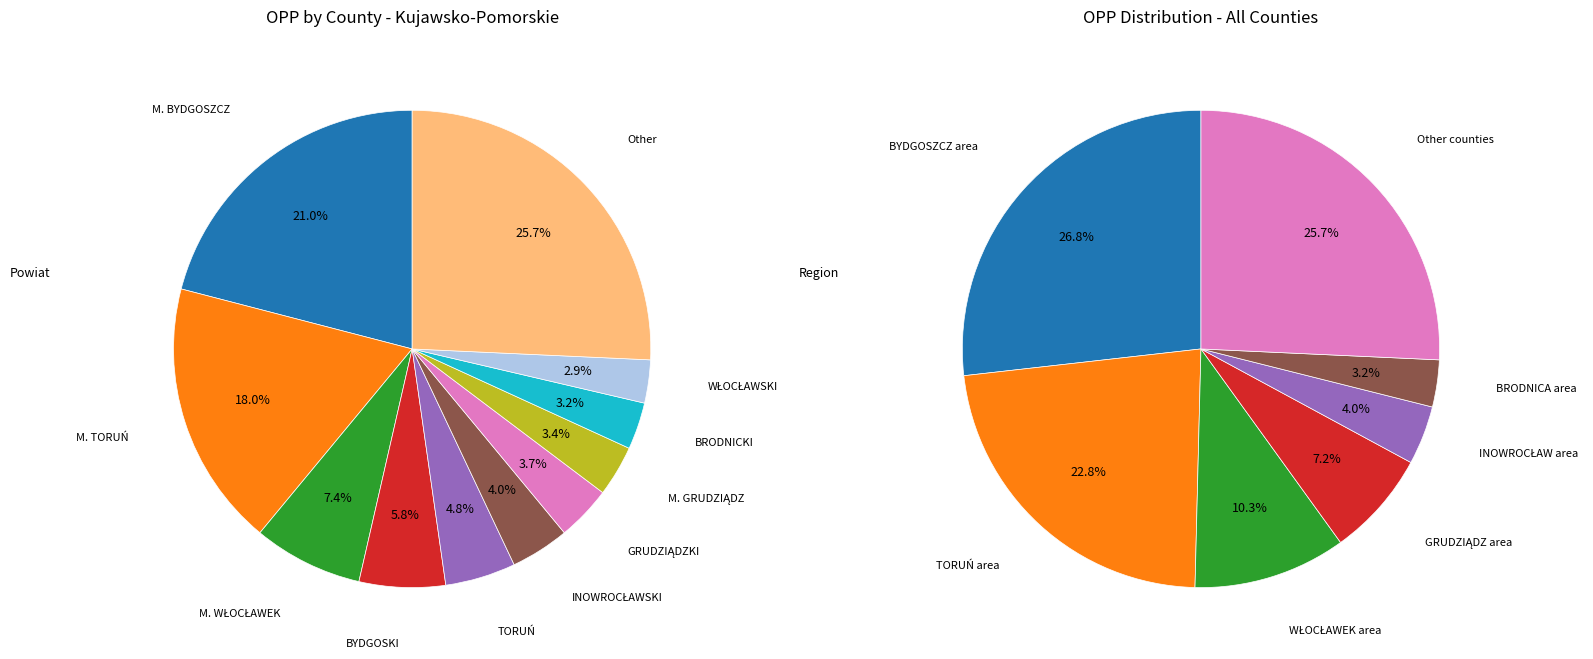

Rank the categories by value from highest to lowest.

Other, M. BYDGOSZCZ, M. TORUŃ, M. WŁOCŁAWEK, BYDGOSKI, TORUŃ, INOWROCŁAWSKI, GRUDZIĄDZKI, M. GRUDZIĄDZ, BRODNICKI, WŁOCŁAWSKI